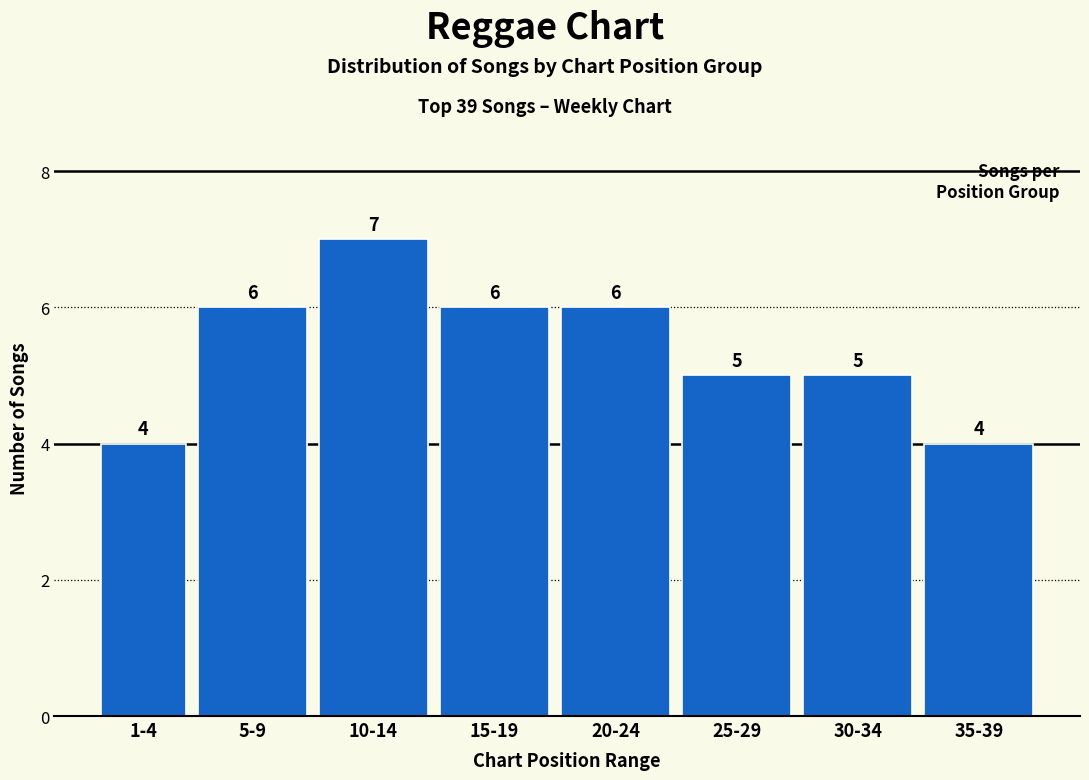

Reading right to left, transcribe all the data shown in this chart.

35-39=4	30-34=5	25-29=5	20-24=6	15-19=6	10-14=7	5-9=6	1-4=4